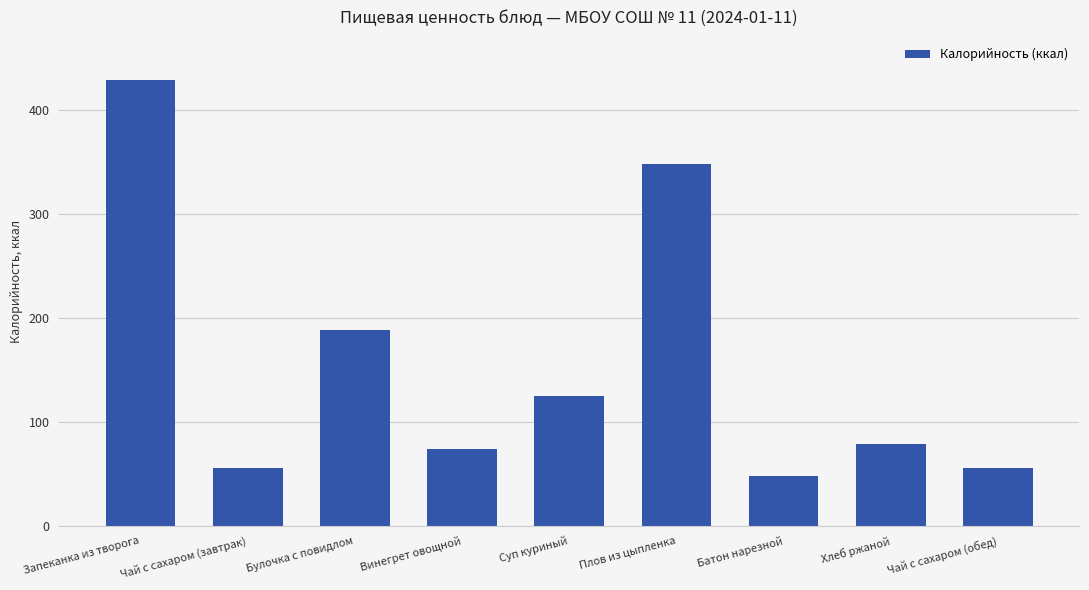

What is the difference between the second highest and minimum values?

300.0